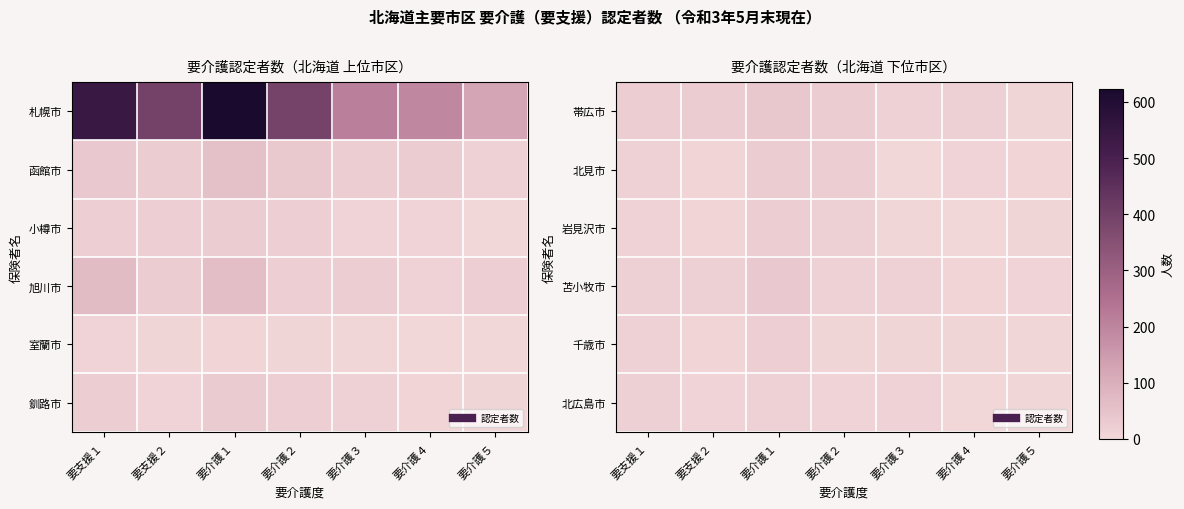

Between 要介護２ and 要介護３, which is larger?

要介護２